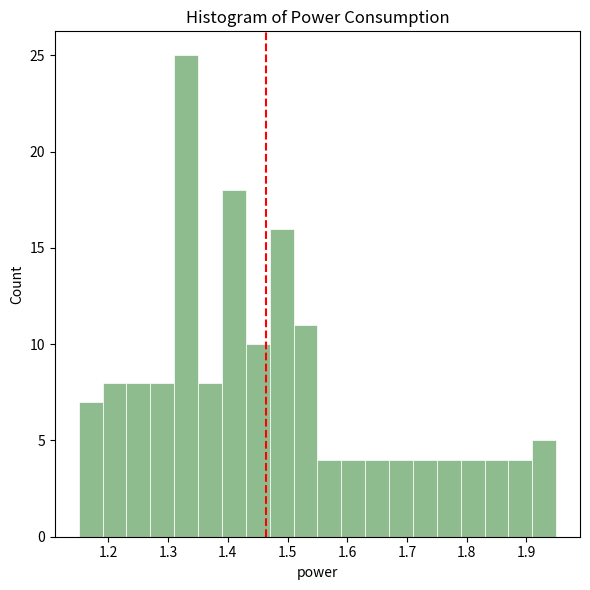

How tall is the bar that spans 1.23 to 1.27 on the x-axis? The values are not printed on the chart, so give them approximately, as read against the axis.

8